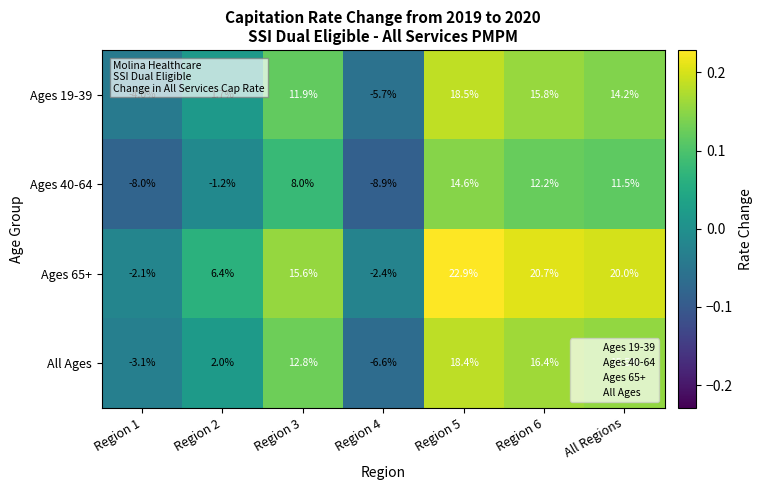

What is the approximate value of Ages 19-39 at Region 3?

11.9